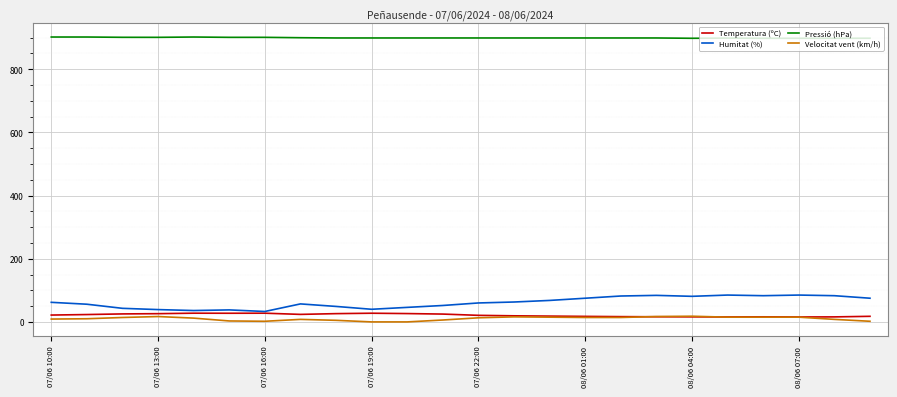

Which series has the widest spread of values?

Humitat (%)